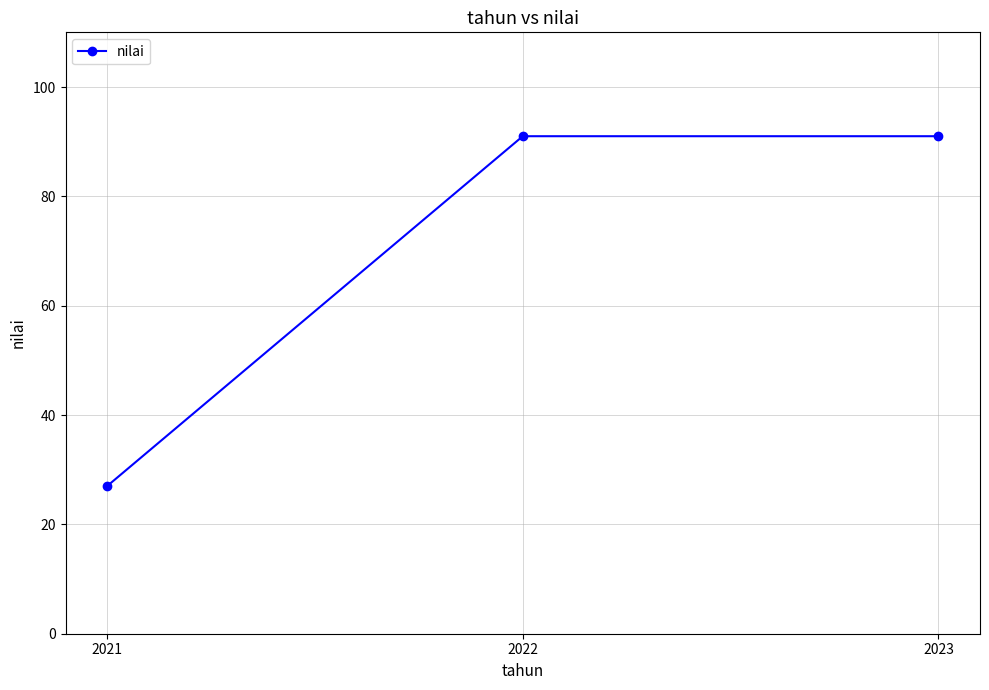

True or false: the data shows 91 at 2022.

True